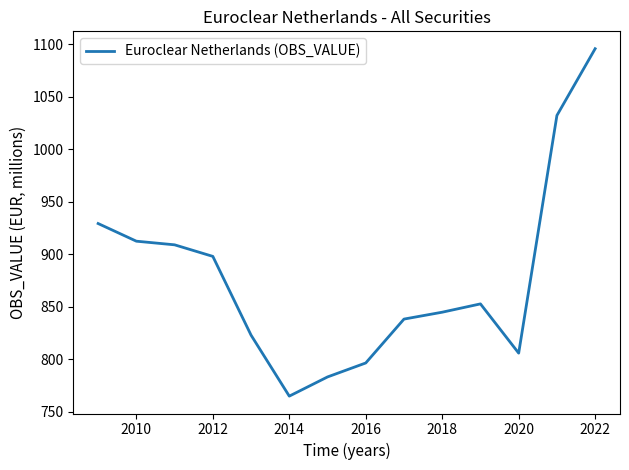

What is the greatest value displayed?

1095.9